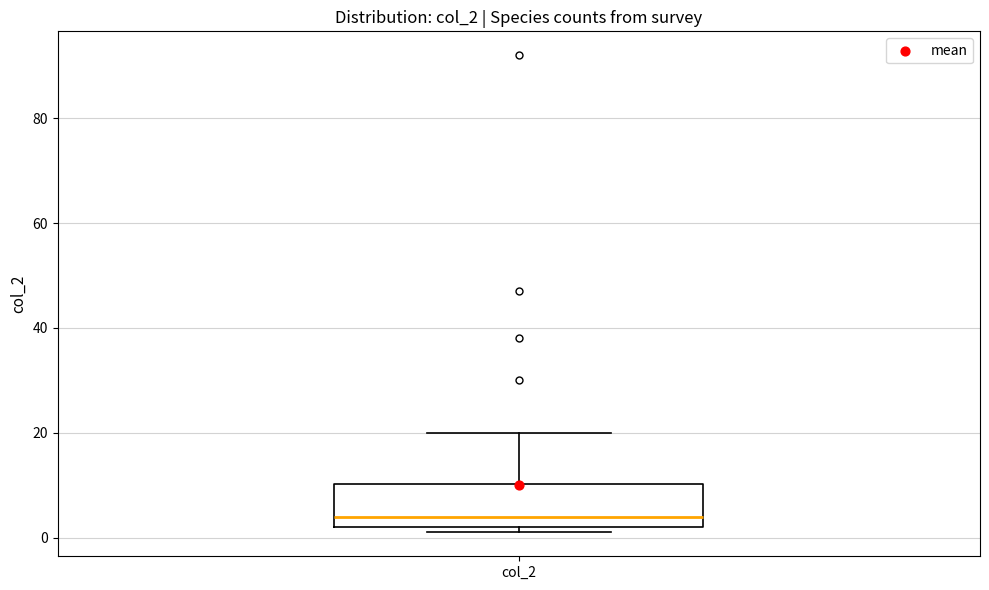

Transcribe this box plot: give where the median line is, the range the box spans, and where the two whiskers end, as read against the y-axis. The values are not printed on the chart, so give them approximately, as read against the axis.

median 4, box 2 to 10, whiskers 2 (just below the box's lower edge) to 20